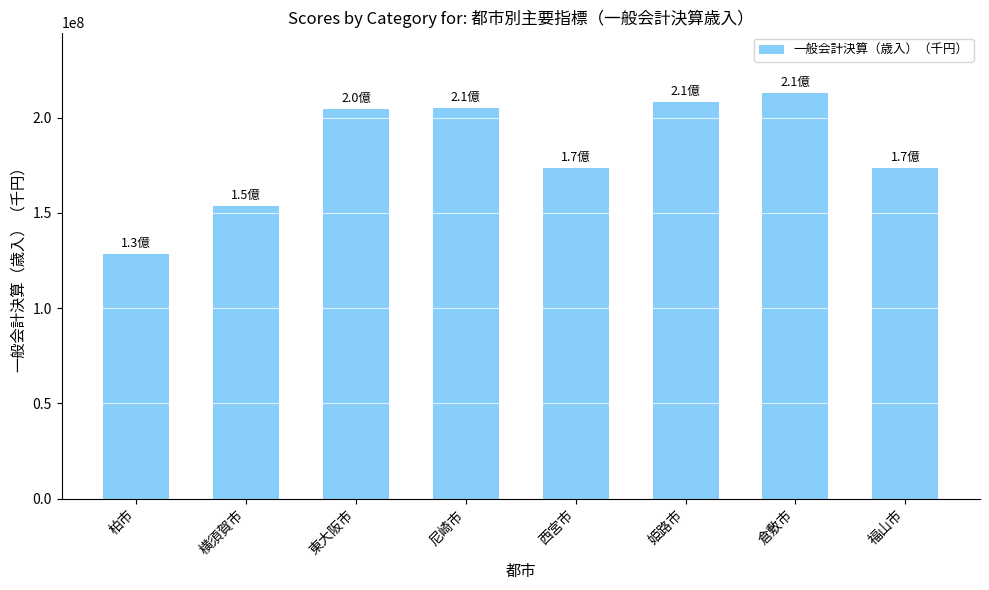

How many values are below 204452700?

4